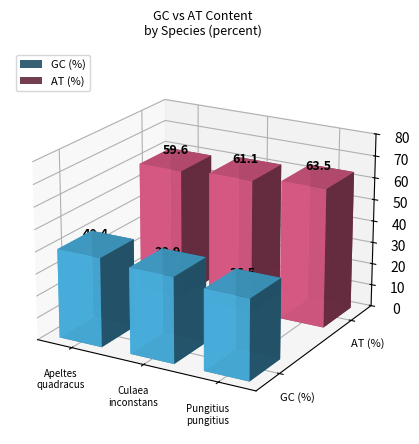

What is the sum of the AT (%) values at Pungitius pungitius and Culaea inconstans?

124.6